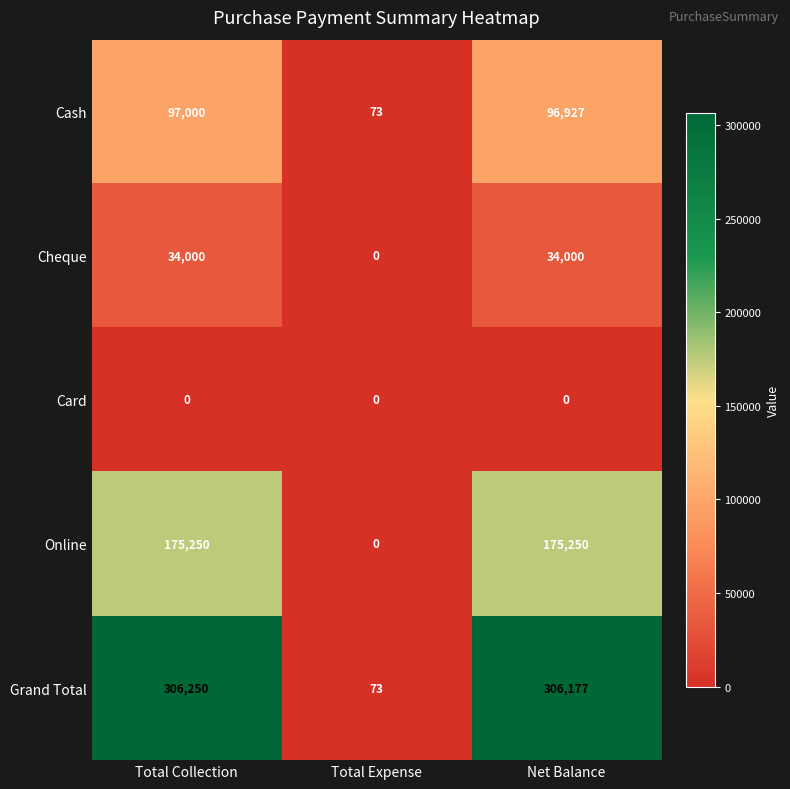

What is the average value of the Online series?

116833